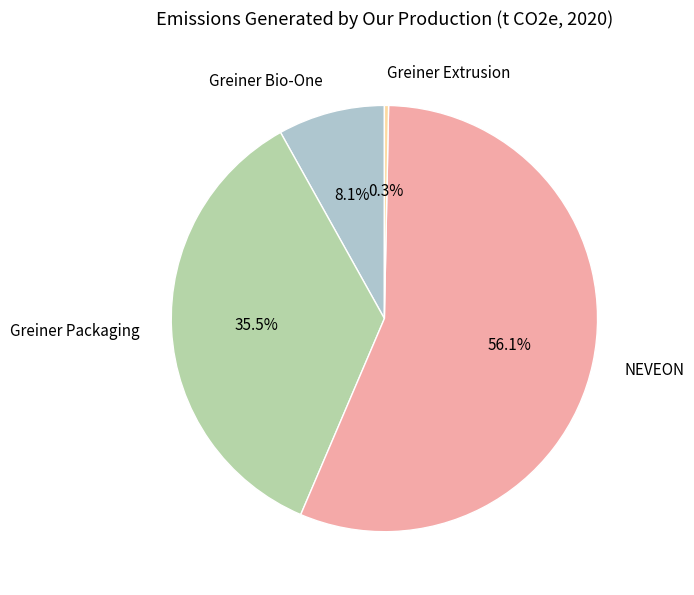

Between Greiner Extrusion and NEVEON, which is larger?

NEVEON